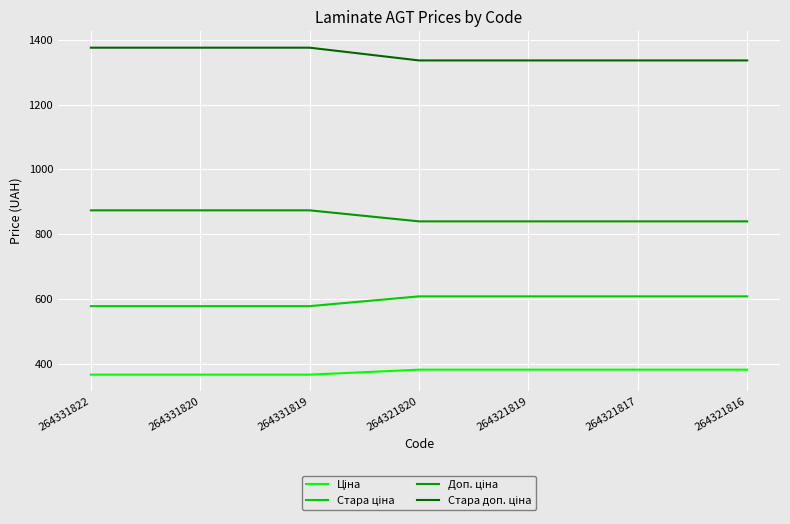

What is the total value across all series at 264331820?

3195.6